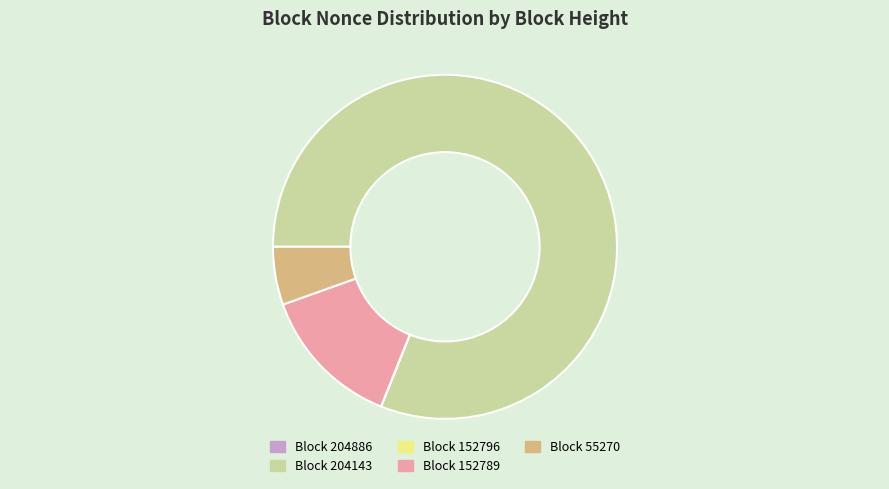

Between Block 204143 and Block 152789, which is larger?

Block 204143